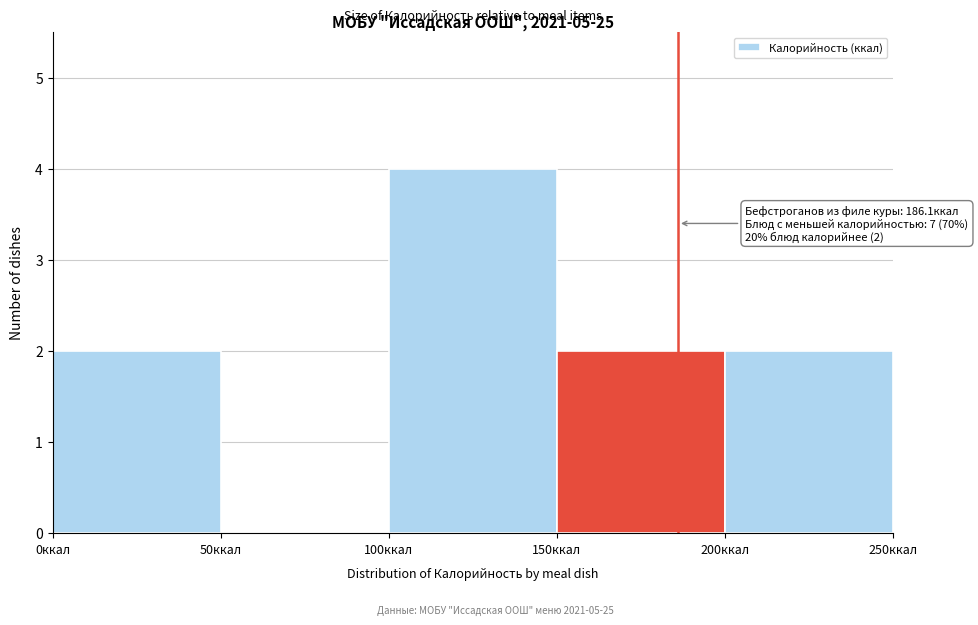

Over which range of the x-axis is the bar tallest?

100 to 150